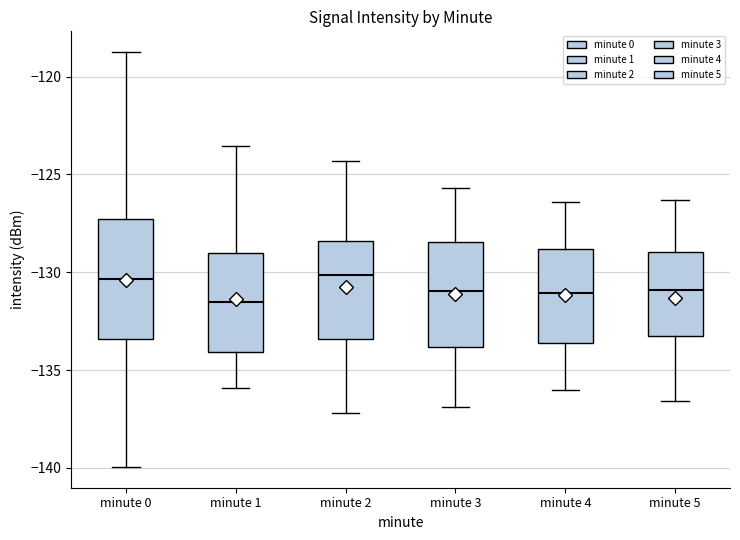

Which box is the tallest, from its lower edge to its upper edge?

minute 0